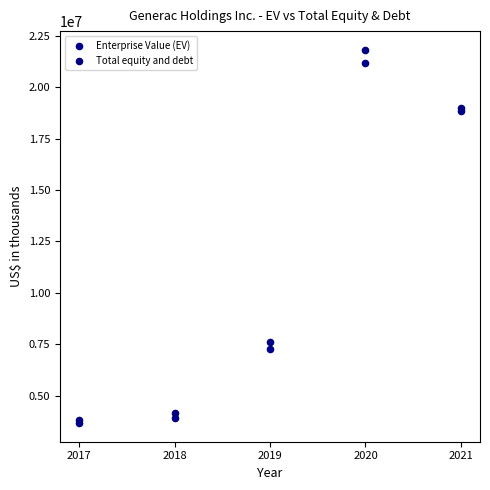

In the Total equity and debt series, what Y value is closest to 12814464?

7613454